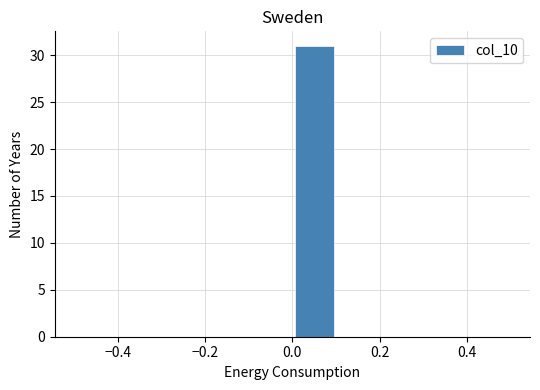

What is the height of the bar covering 0.0 to 0.1 on the x-axis? The values are not printed on the chart, so give them approximately, as read against the axis.

31